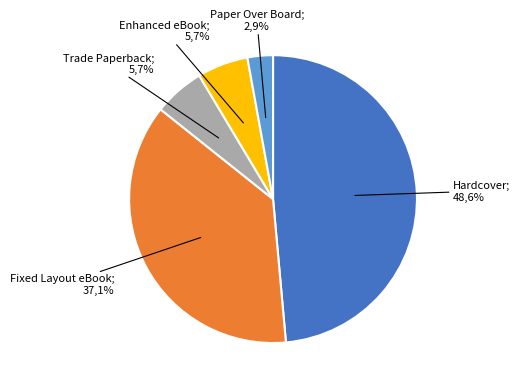

True or false: Fixed Layout eBook accounts for 25% of the total.

False